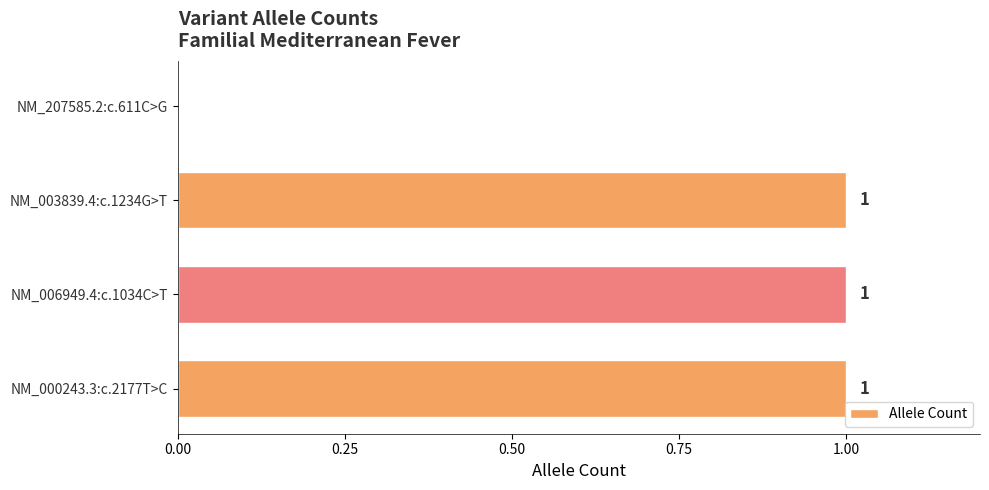

The chart shows a value of 0 at NM_207585.2:c.611C>G. True or false?

True